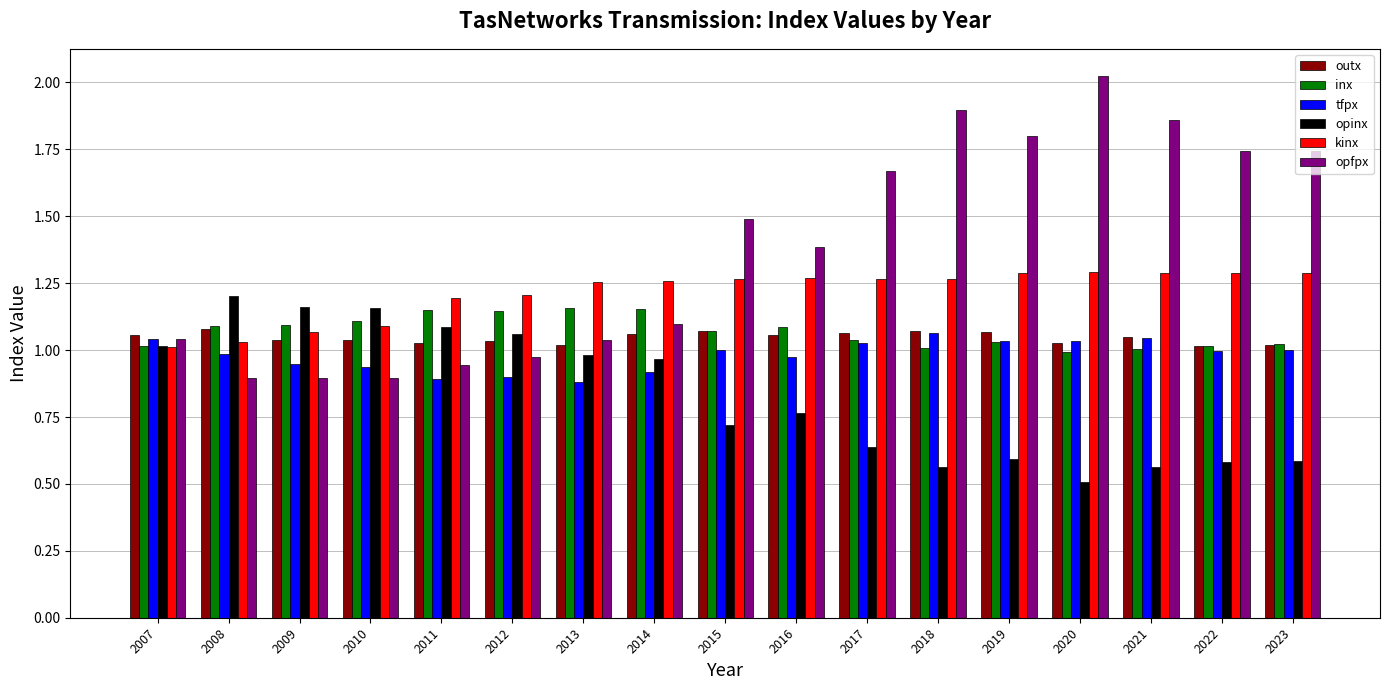

What is the sum of all opfpx values?

23.4